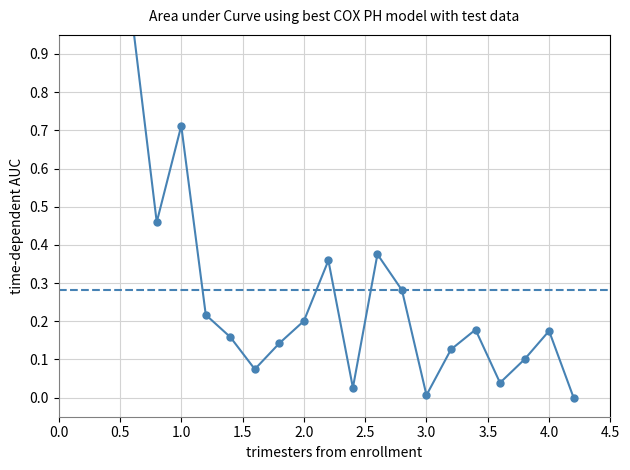

What is the value of the 16th point from the left?

0.2